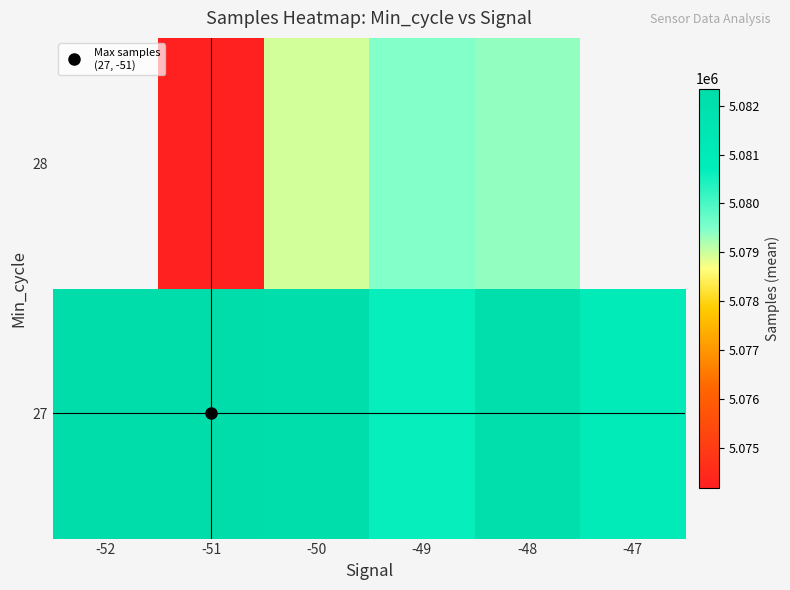

Which has a higher value, -50 or -47?

-50